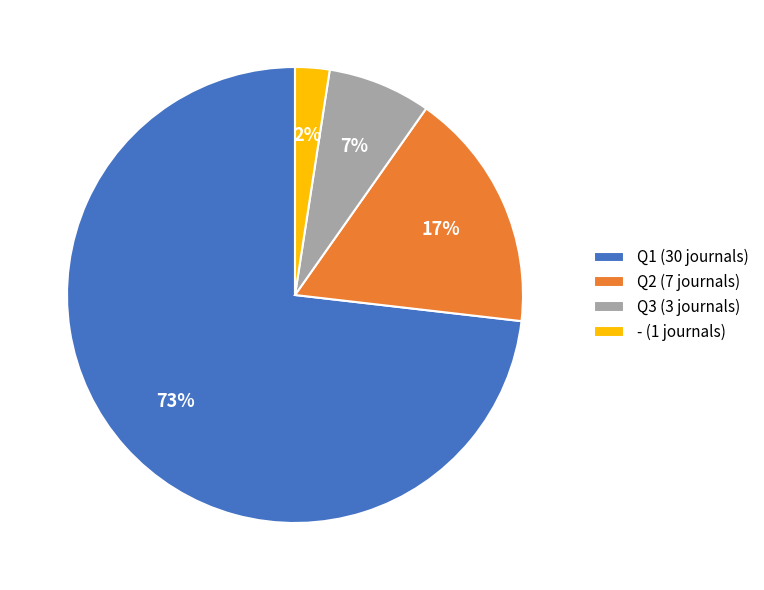

Between Q3 (3 journals) and - (1 journals), which is larger?

Q3 (3 journals)